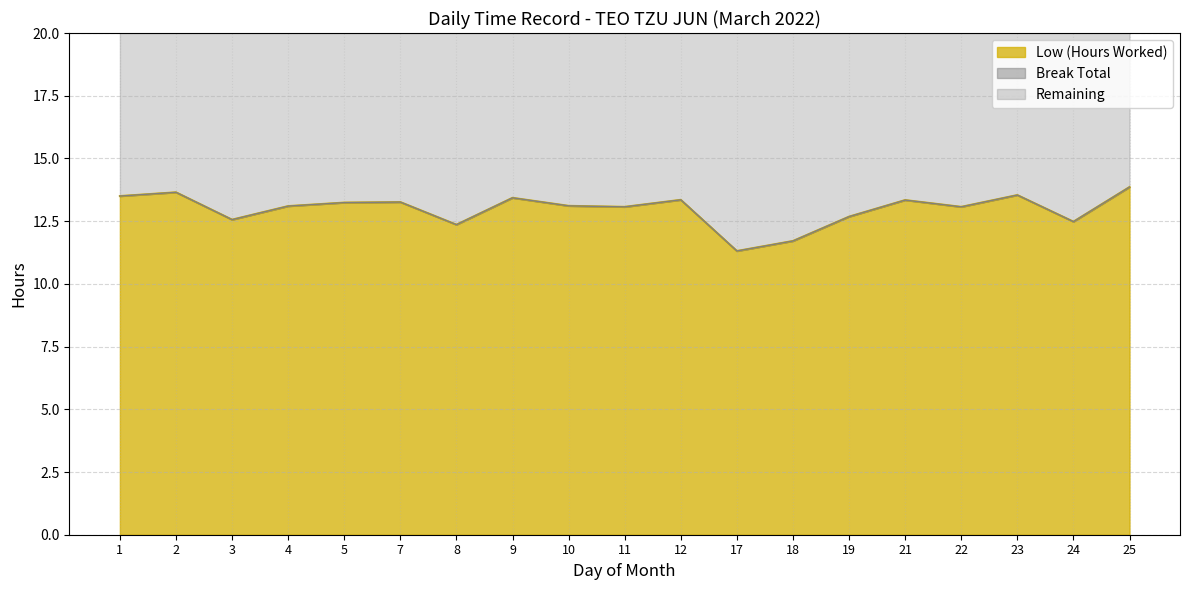

What is the value of the 6th point from the left?

13.3